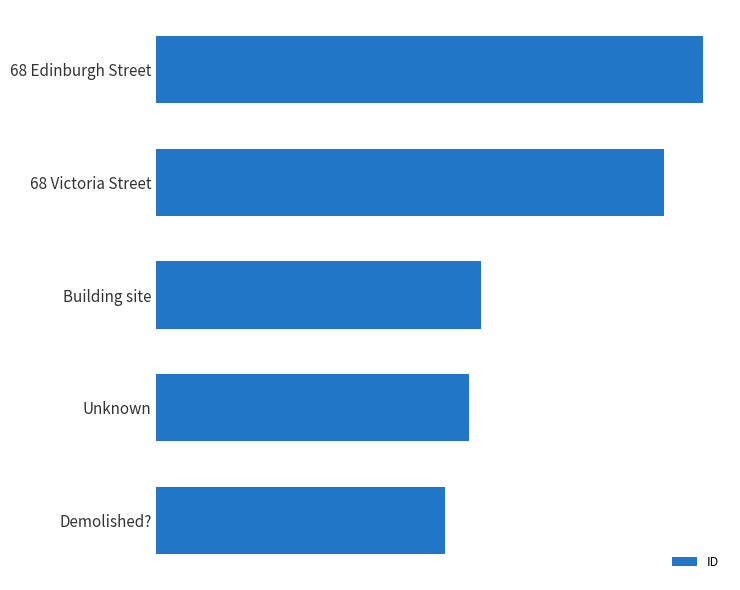

List the labels in order of value, largest first.

68 Edinburgh Street, 68 Victoria Street, Building site, Unknown, Demolished?